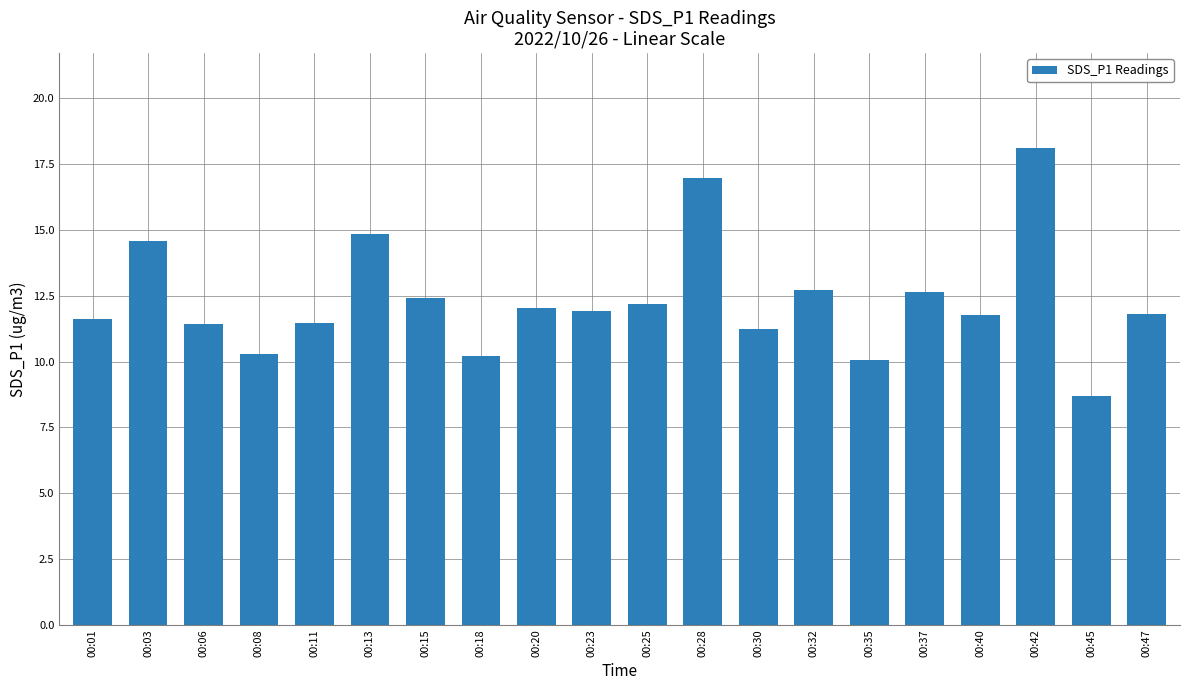

At which category does the chart reach its minimum across all series?

00:45